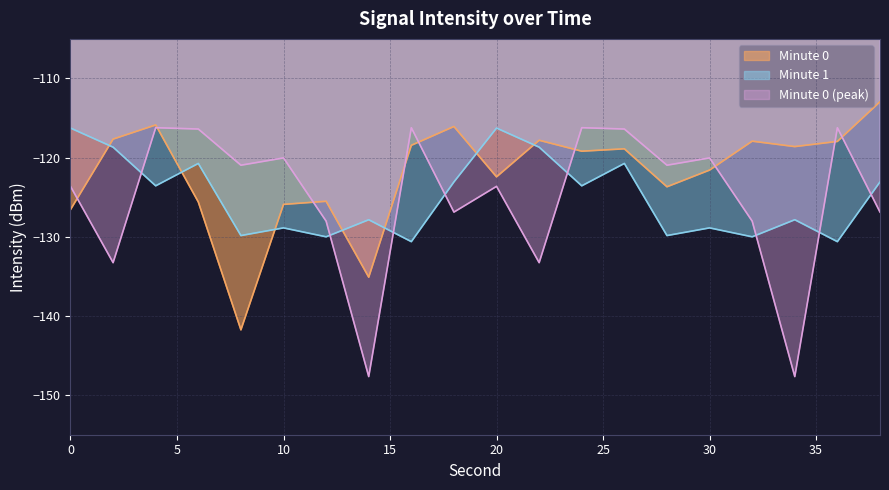

What is the value of the Minute 0 point at the 9th from the left?

-118.4